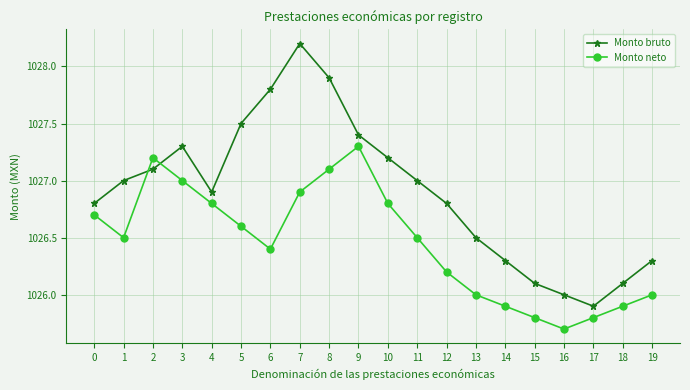

What is the minimum value shown in the chart?

1025.7